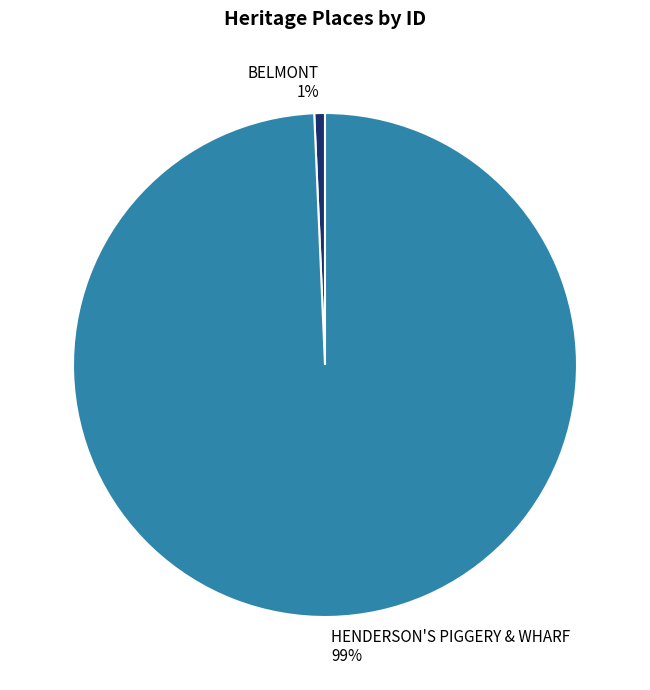

To the nearest percent, what percentage of the pie is HENDERSON'S PIGGERY & WHARF?

99%